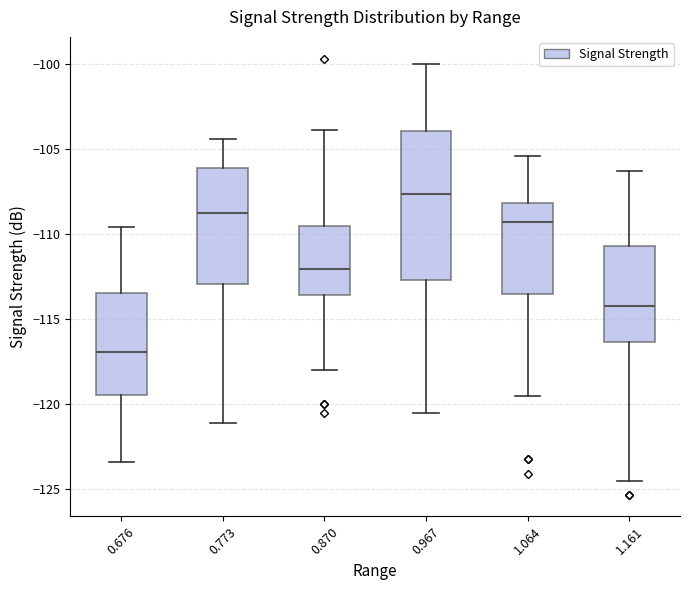

Comparing the boxes themselves (not the whiskers), which one is the tallest?

0.967